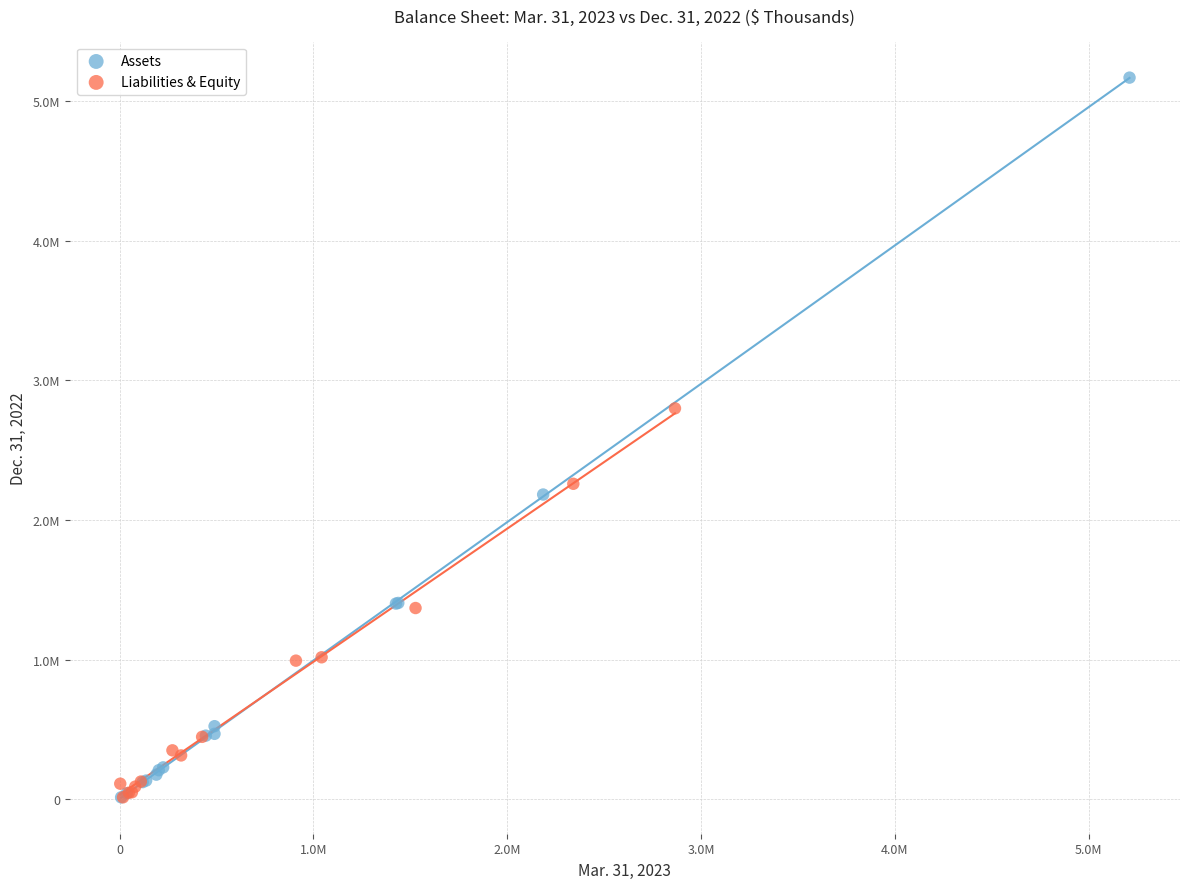

What are all the series names shown in the legend?

Assets, Liabilities & Equity